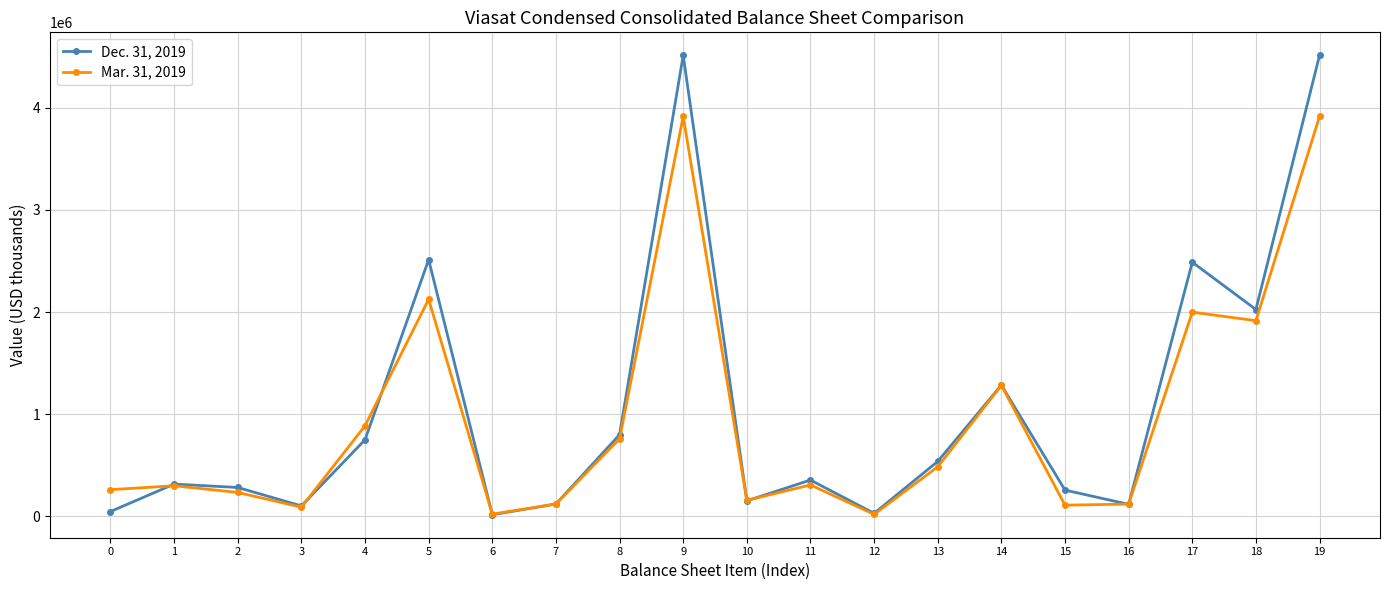

List the series in order of their overall mean, lowest first.

Mar. 31, 2019, Dec. 31, 2019